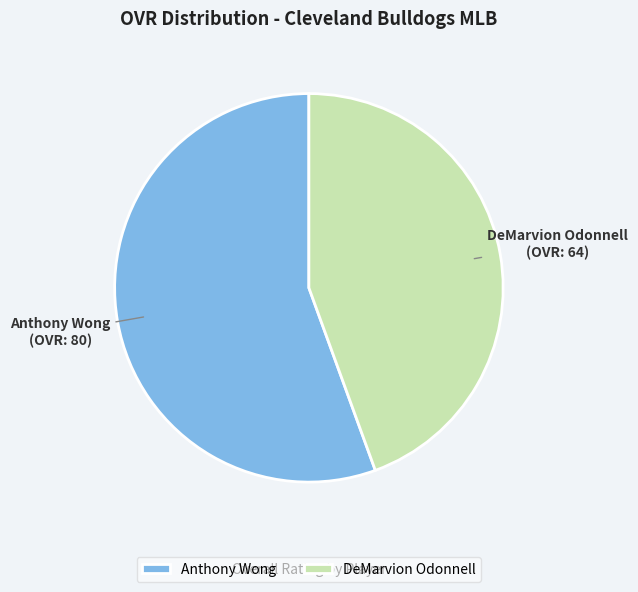

Which category has the biggest portion of the pie?

Anthony Wong